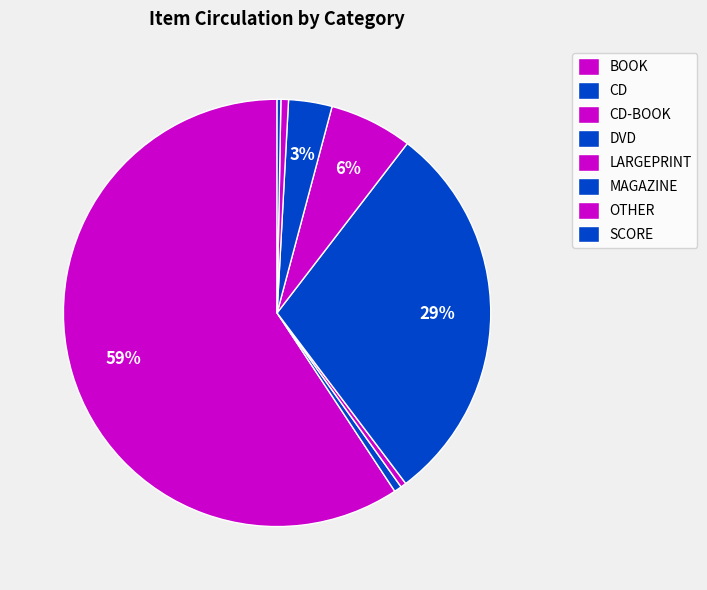

To the nearest percent, what is the difference between the CD-BOOK and DVD slice percentages?

29%